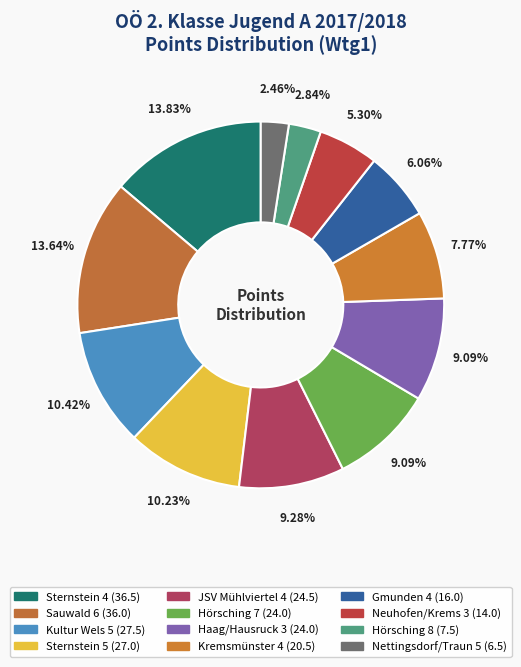

What percentage is the Haag/Hausruck 3 slice, to the nearest percent?

9%